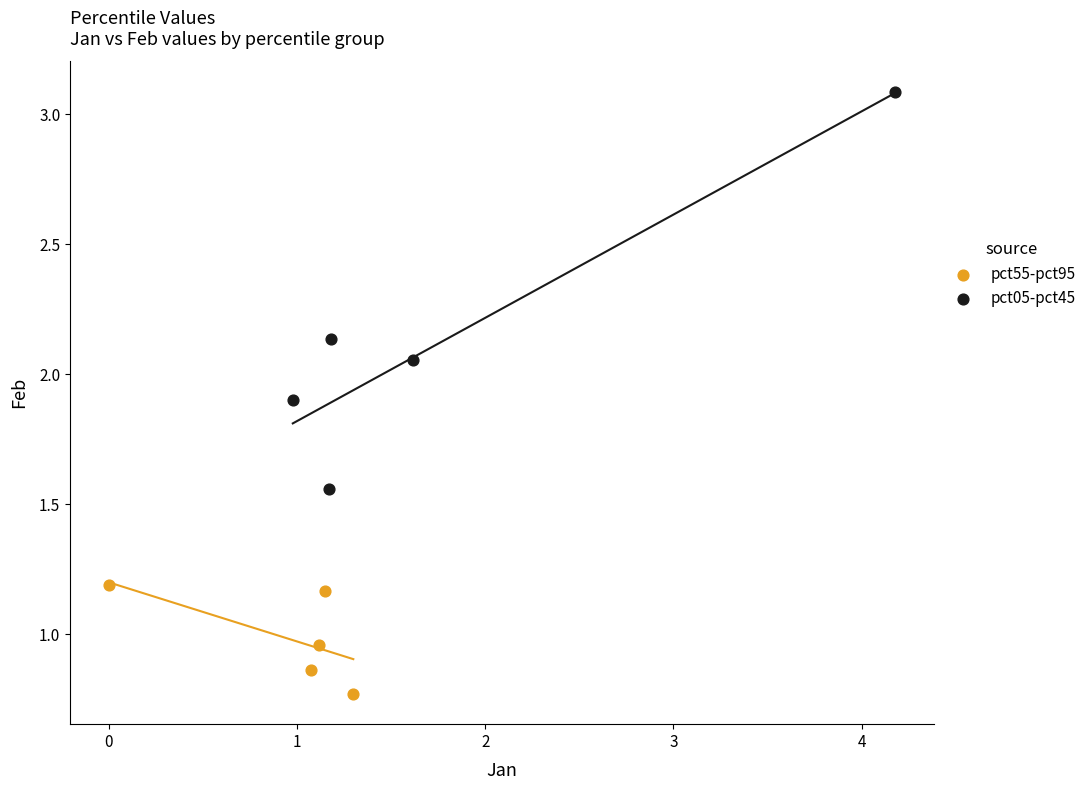

Which series contains the lowest Y value?

pct55-pct95